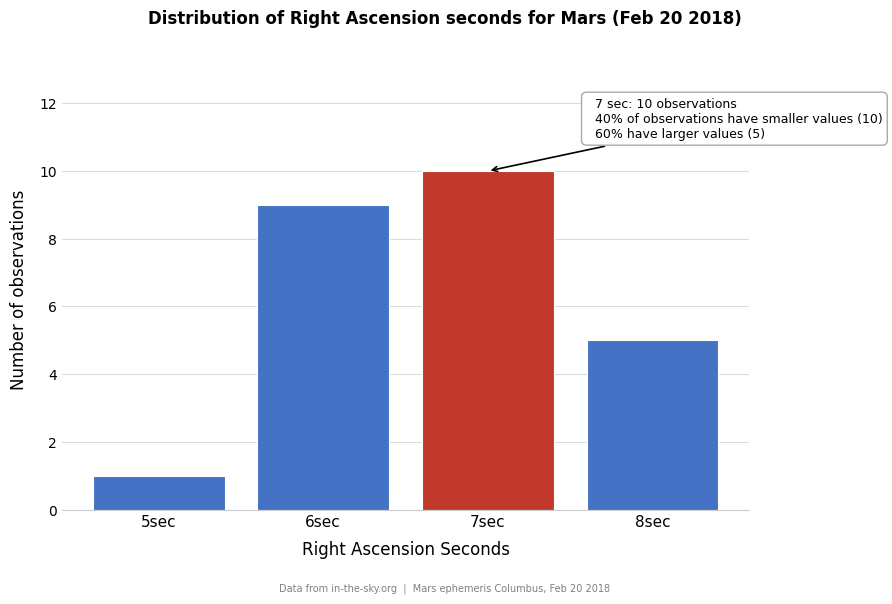

Reading left to right, transcribe all the data shown in this chart.

1	9	10	5